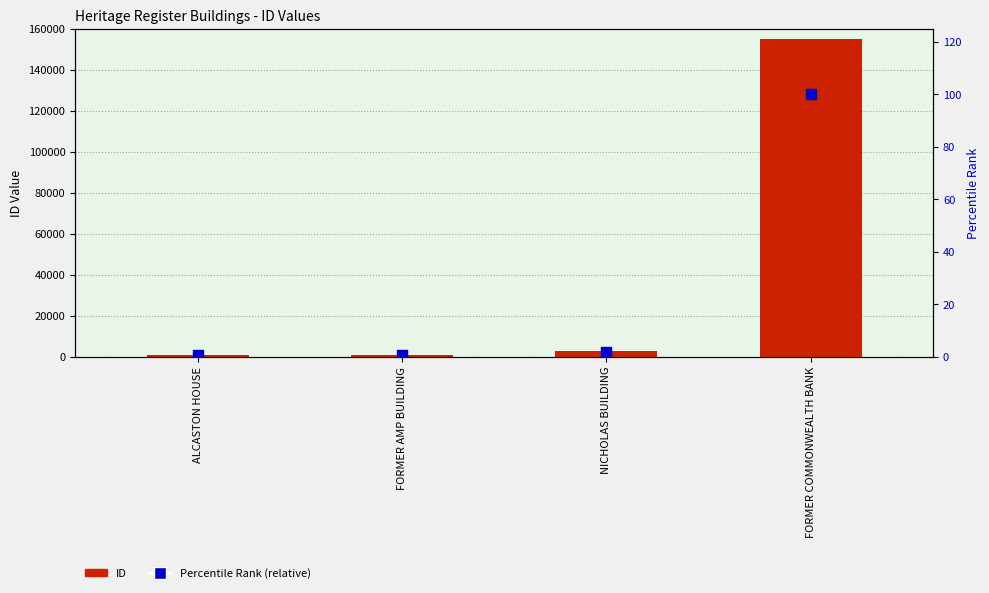

What are all the series names shown in the legend?

ID, Percentile Rank (relative)